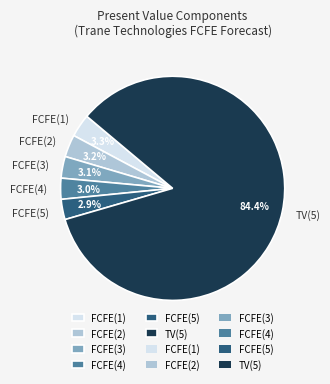

Does TV(5) represent more than half of the total?

Yes